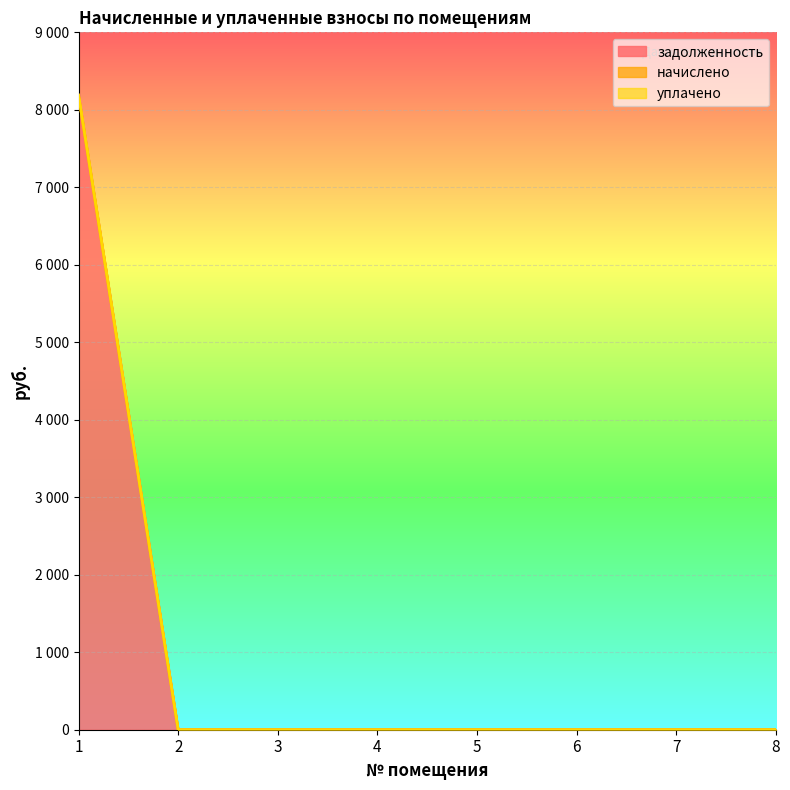

Which series has the largest total across all categories?

задолженность